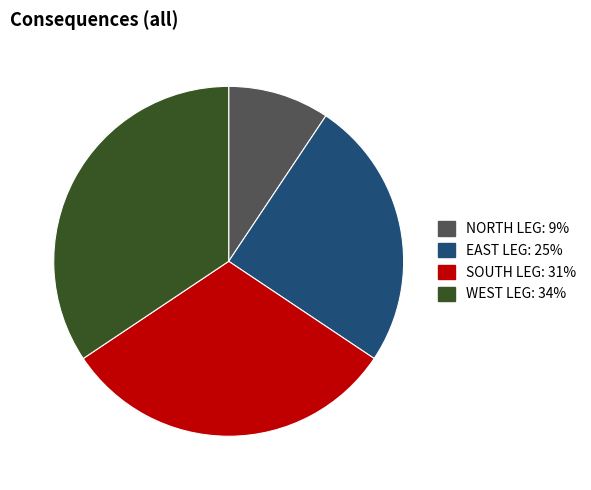

How many segments does this pie chart have?

4